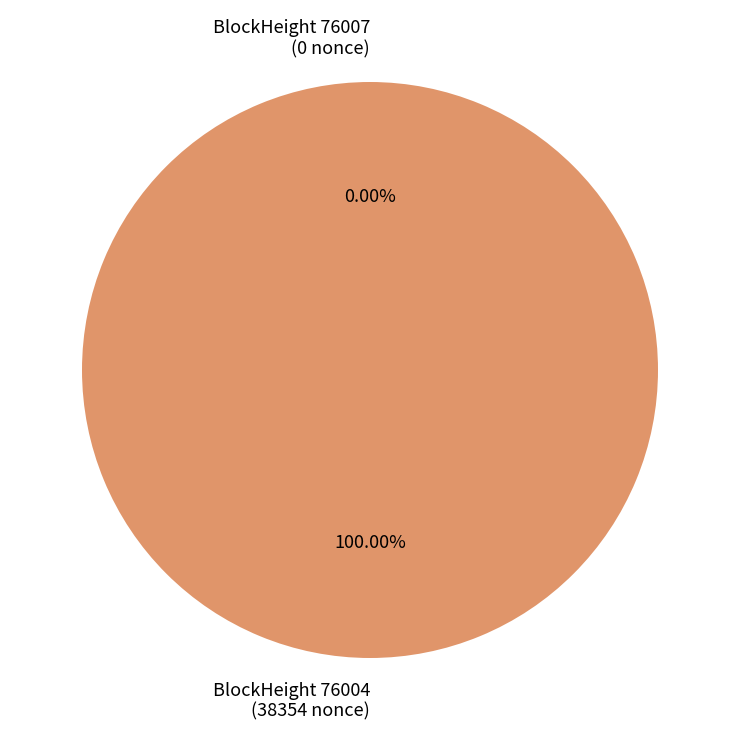

To the nearest percent, what is the average slice percentage?

50%